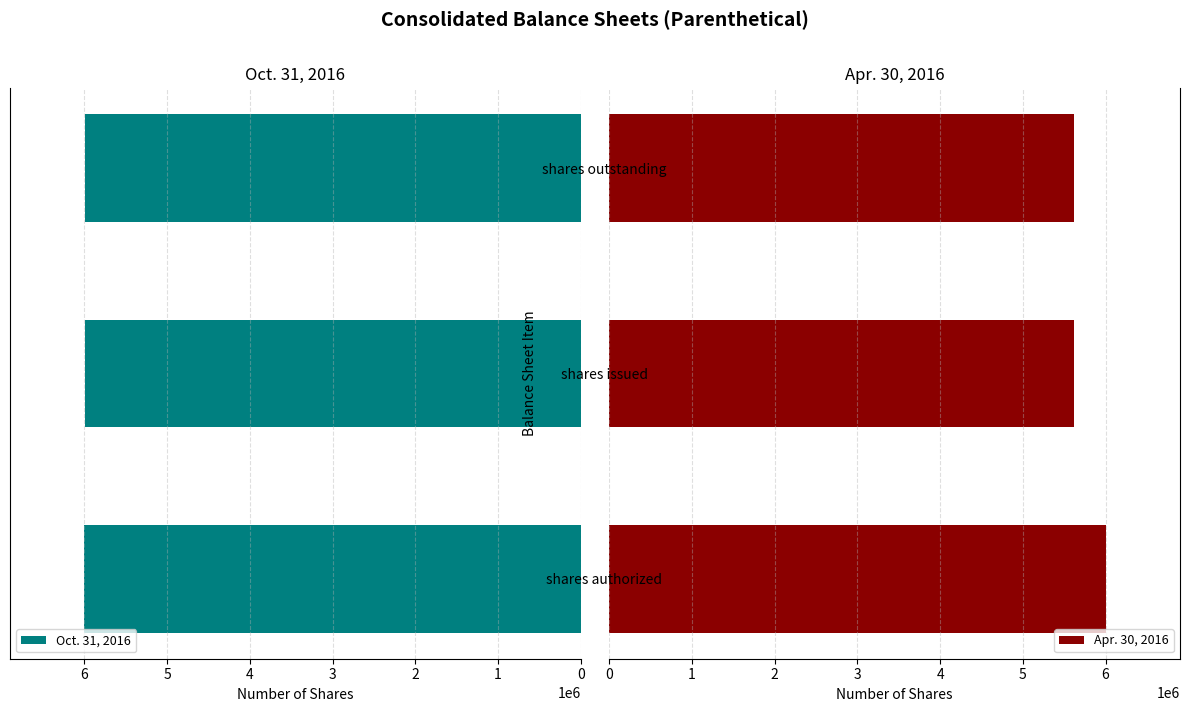

What is the maximum value for Oct. 31, 2016?

6000000